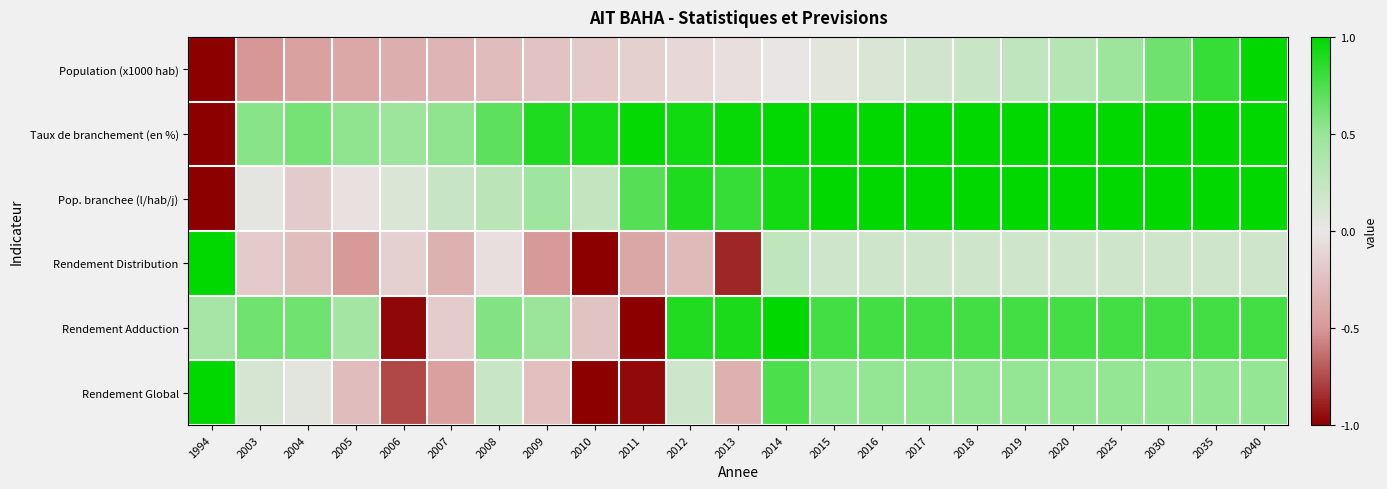

At which category is the sum across all series the highest?

2040